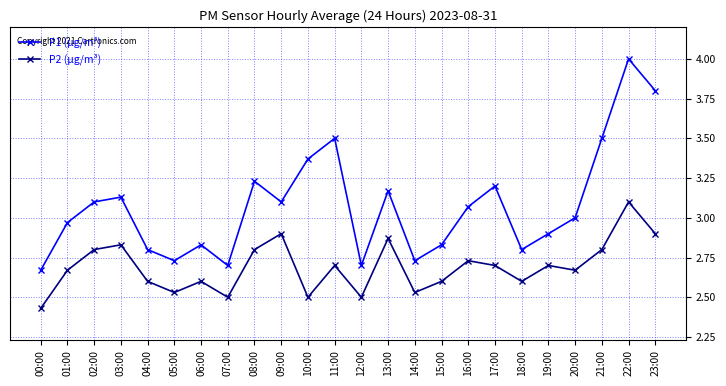

Which category has the highest value across all series?

22:00